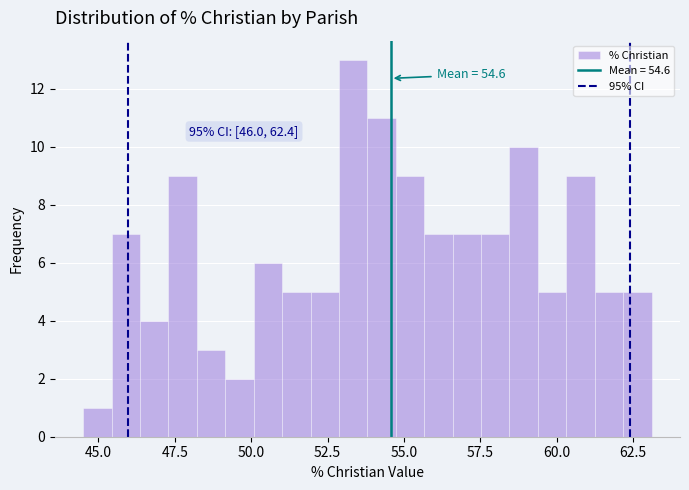

Read against the x-axis, roughly where is the centre of the tallest bar?

53.5